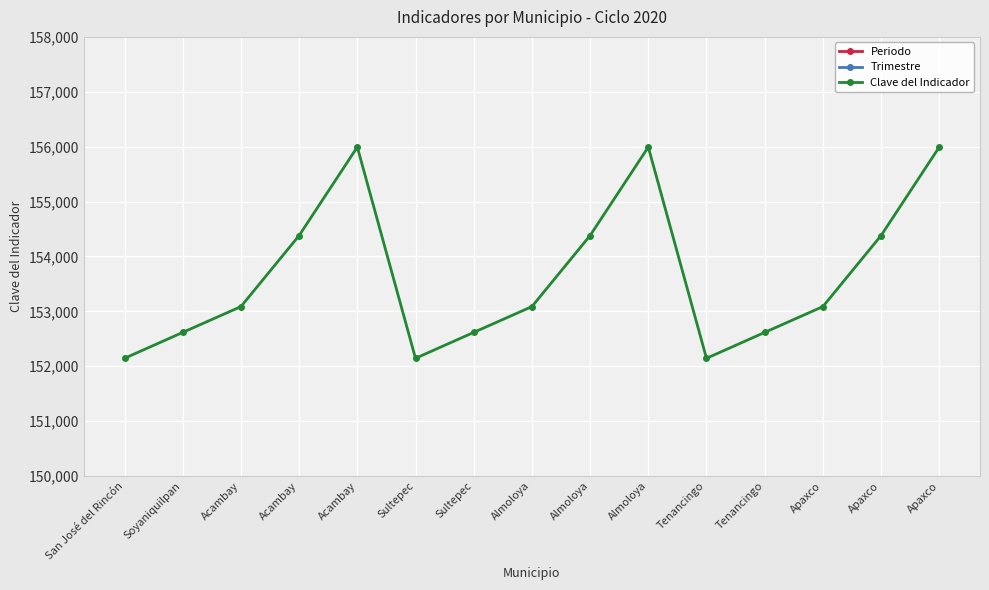

What is the approximate value of Trimestre at Almoloya?

1